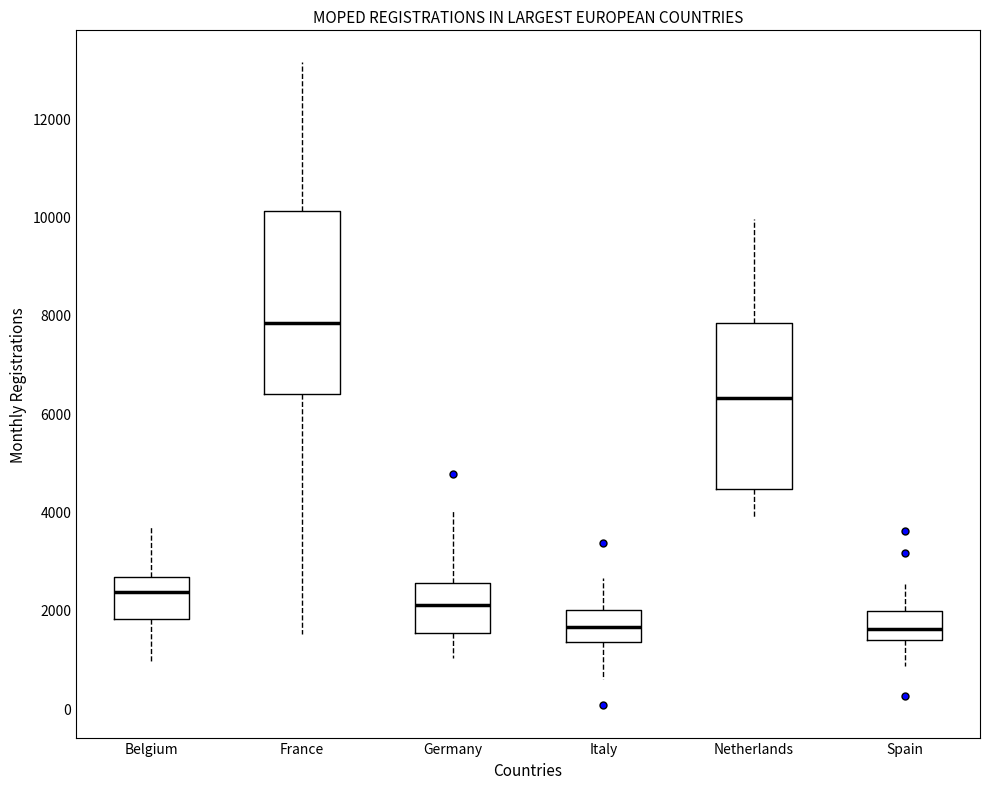

Where does the median line of the box for Spain sit on the y-axis? The values are not printed on the chart, so give them approximately, as read against the axis.

1600